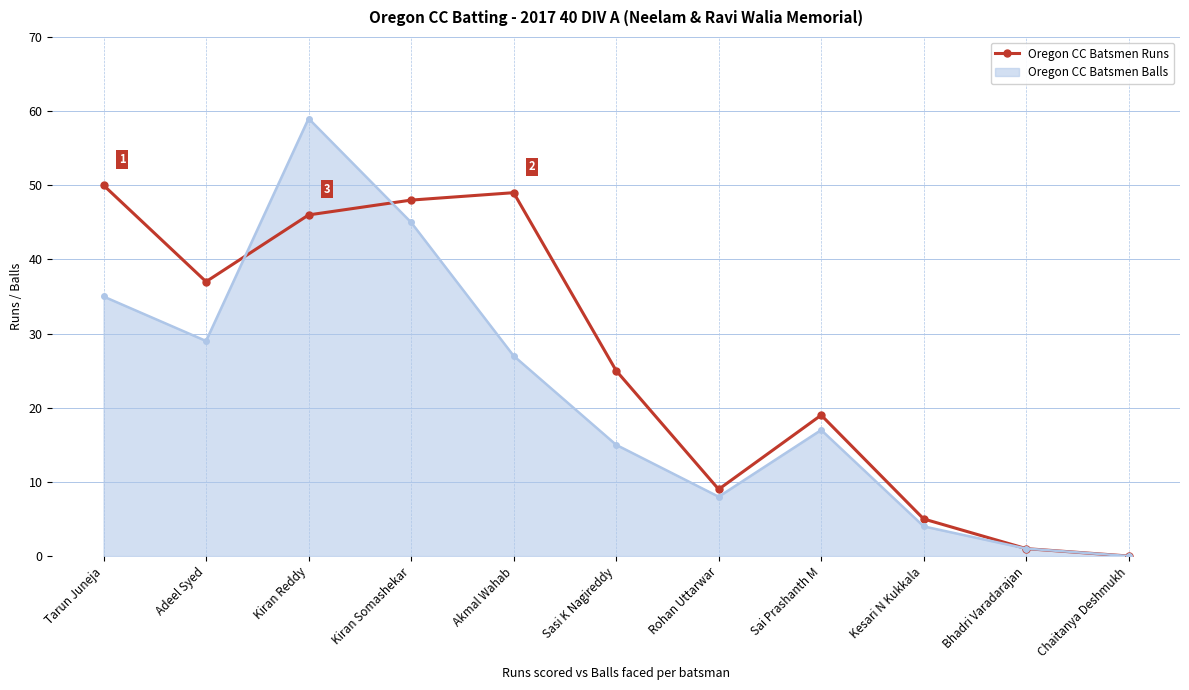

Reading right to left, transcribe all the data shown in this chart.

Oregon CC Batsmen Runs: 0	1	5	19	9	25	49	48	46	37	50
Oregon CC Batsmen Balls: 0	1	4	17	8	15	27	45	59	29	35